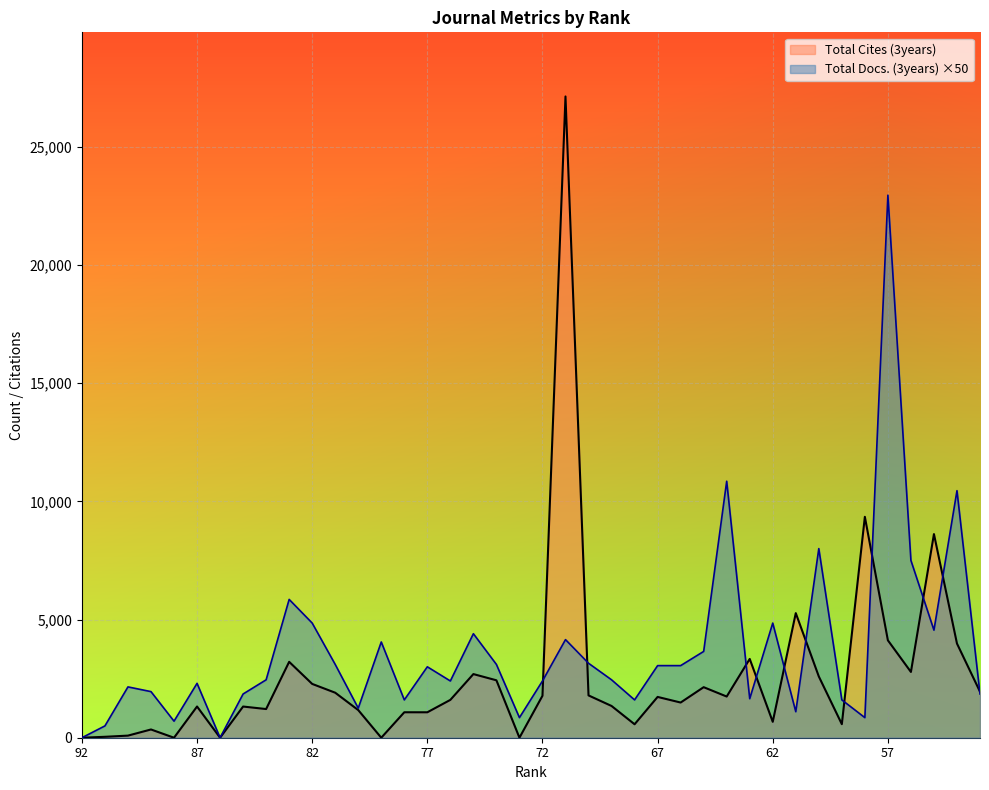

Reading right to left, extract all data points from this chart.

Total Docs. (3years): 53=1850	54=10450	55=4550	56=7500	57=22950	58=850	59=1600	60=8000	61=1100	62=4850	63=1650	64=10850	65=3650	66=3050	67=3050	68=1600	69=2450	70=3150	71=4150	72=2400	73=850	74=3100	75=4400	76=2400	77=3000	78=1600	79=4050	80=1250	81=3100	82=4850	83=5850	84=2450	85=1850	86=0	87=2300	88=700	89=1950	90=2150	91=500	92=0
Total Cites (3years): 53=1947	54=3984	55=8614	56=2782	57=4119	58=9344	59=573	60=2592	61=5270	62=673	63=3333	64=1742	65=2138	66=1488	67=1726	68=569	69=1343	70=1790	71=27125	72=1774	73=0	74=2429	75=2692	76=1601	77=1076	78=1077	79=0	80=1169	81=1904	82=2276	83=3210	84=1213	85=1319	86=0	87=1320	88=0	89=349	90=89	91=39	92=0